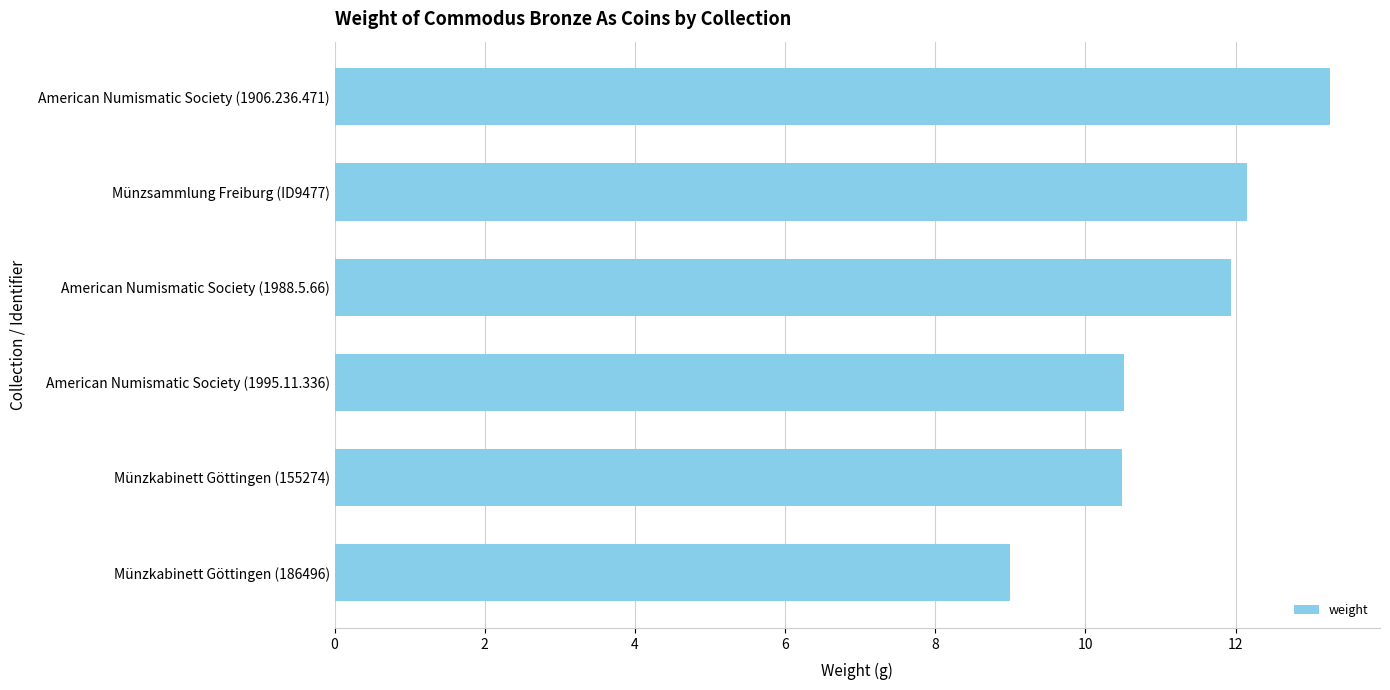

True or false: the data shows 15.0 at Münzkabinett Göttingen (186496).

False